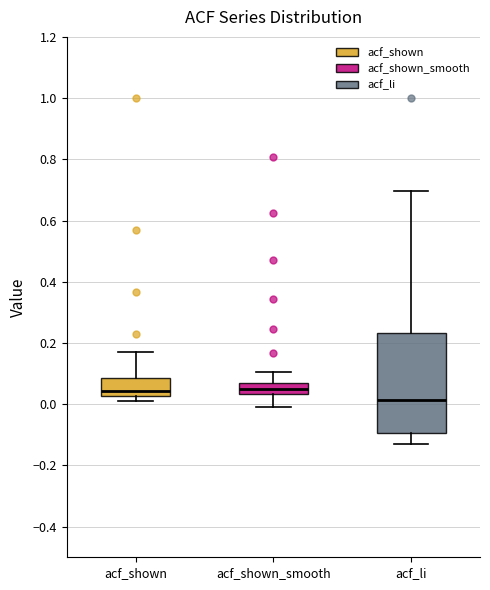

Which box has the lowest median line?

acf_li